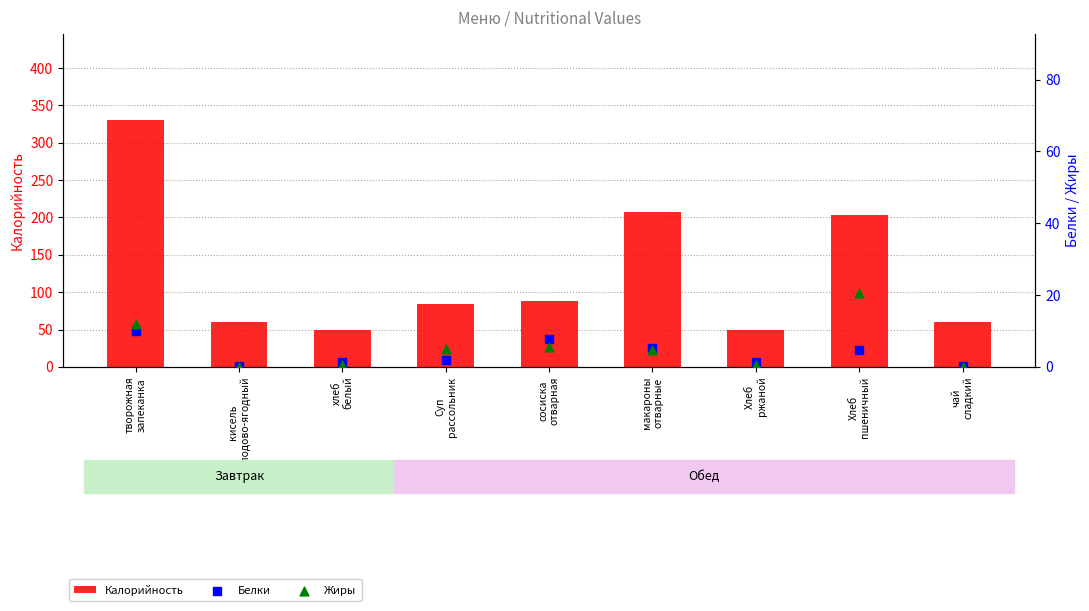

Which series reaches the minimum Y coordinate?

Жиры